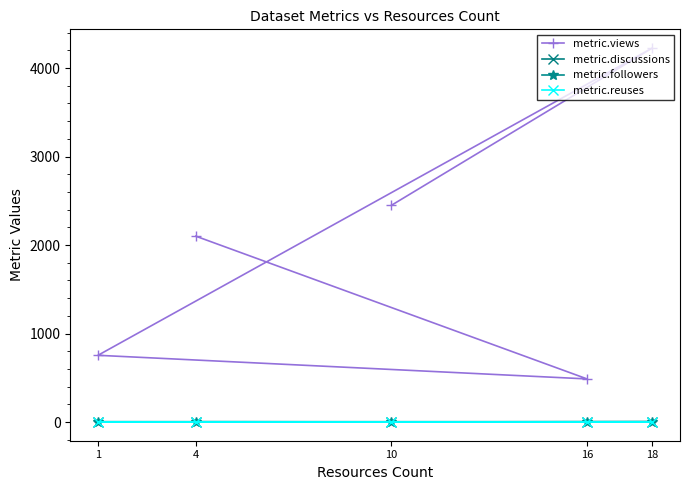

What are all the series names shown in the legend?

metric.views, metric.discussions, metric.followers, metric.reuses